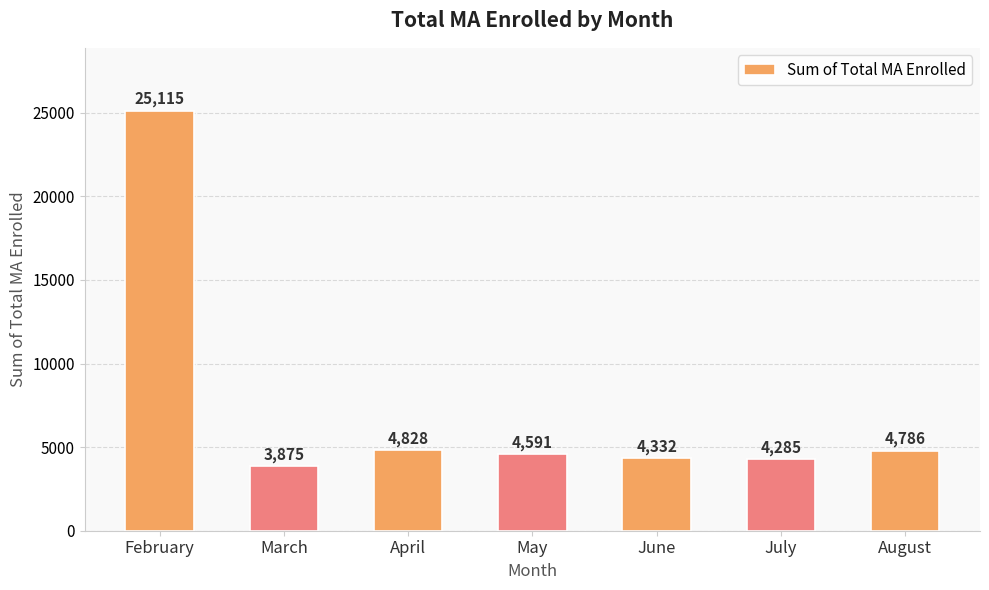

Which category has the highest value across all series?

February